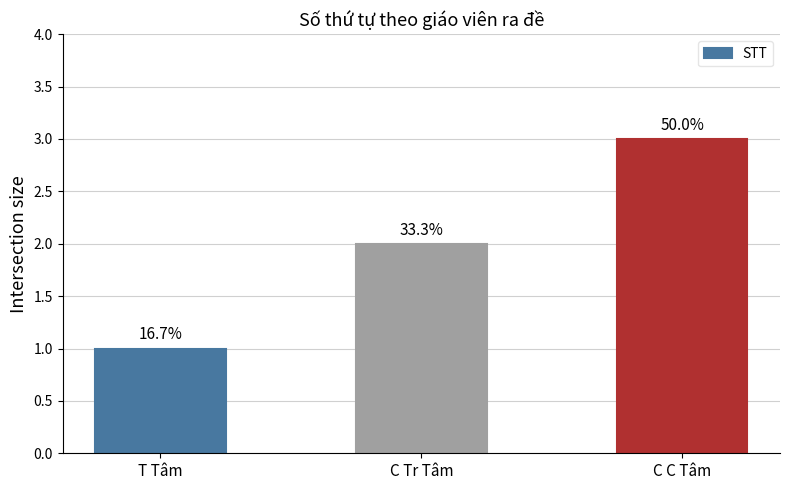

Are the bars grouped side by side (vs. stacked)?

No